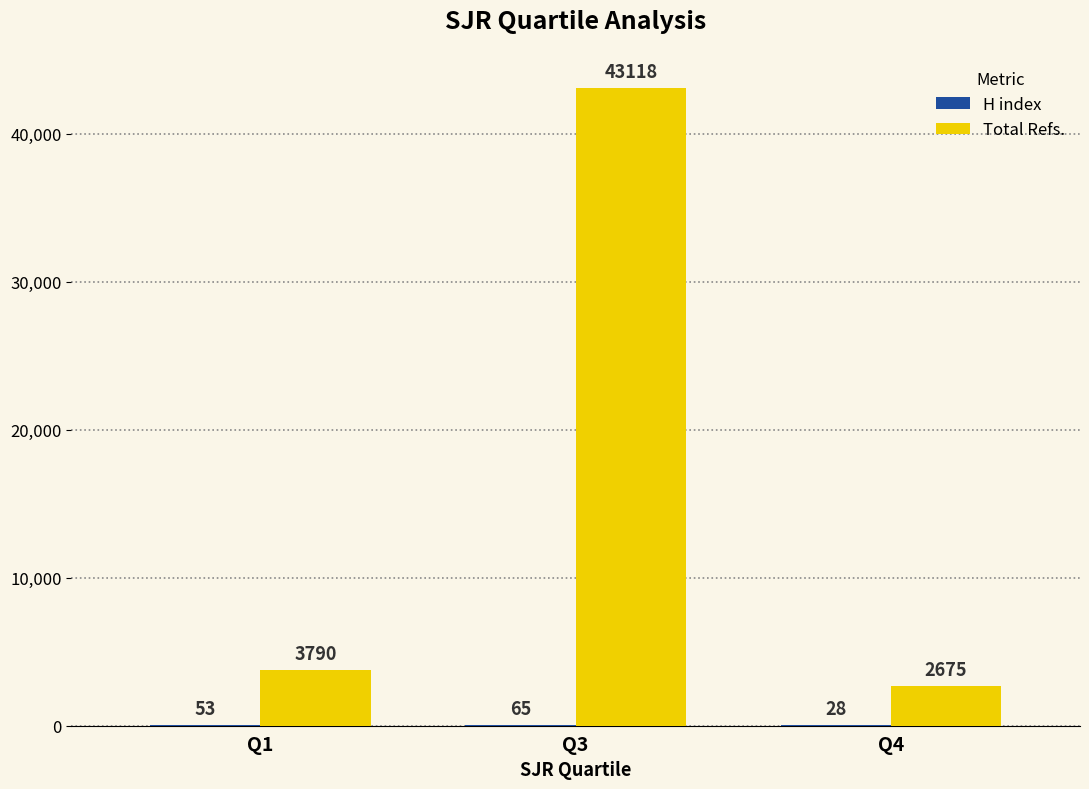

What is the sum of the Total Refs. values at Q4 and Q1?

6465